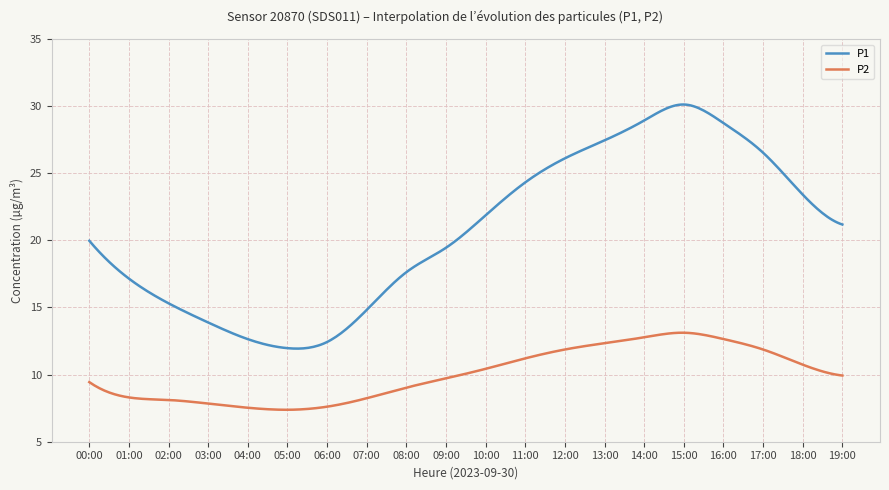

True or false: P1 and P2 cross at least once.

False